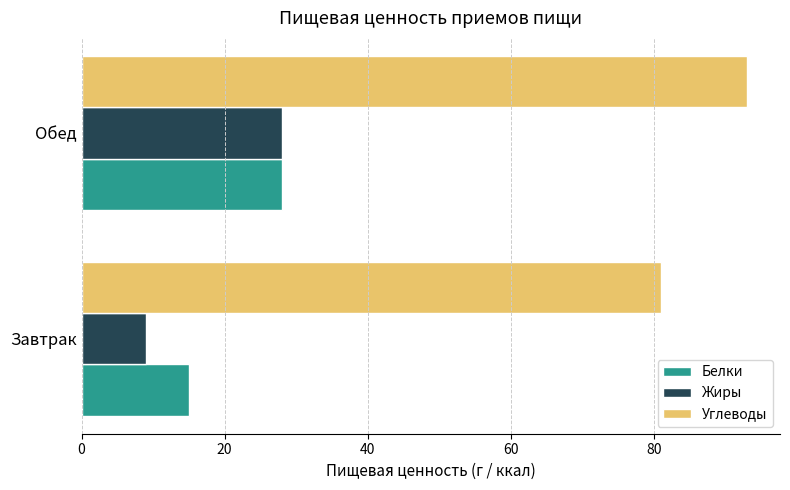

At which label is Жиры closest to 18?

Завтрак